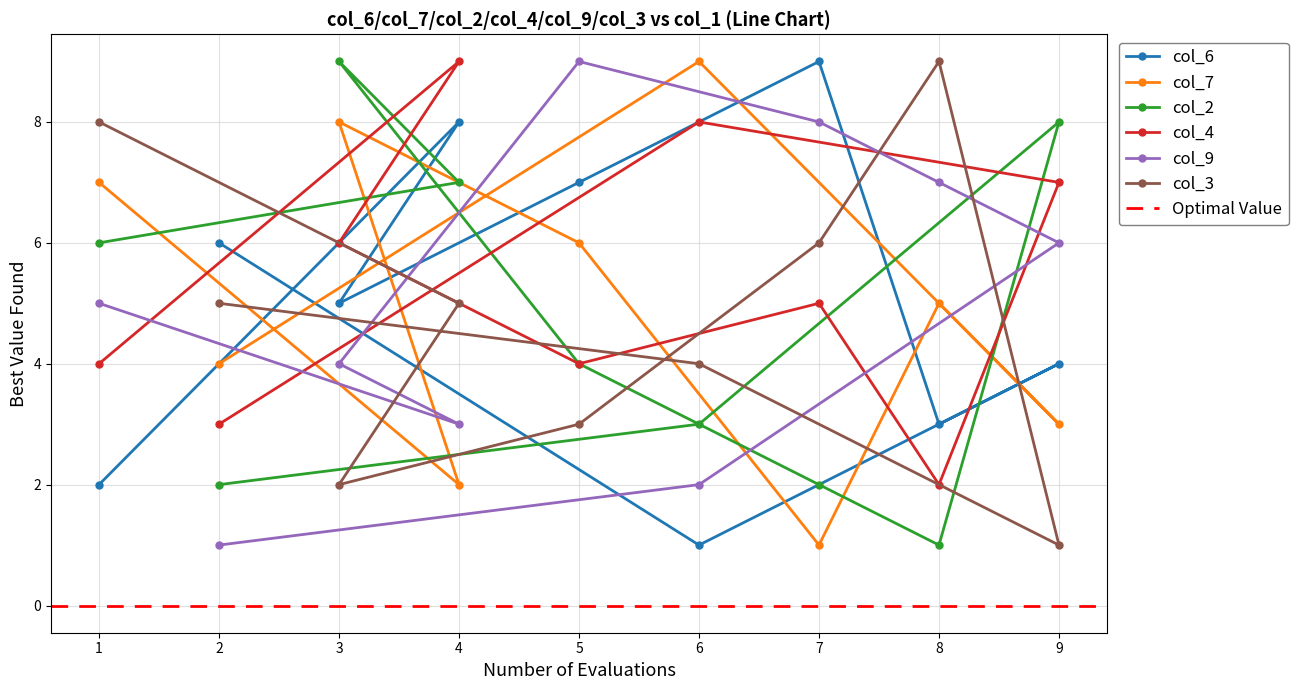

What is the average value of the col_2 series?

5